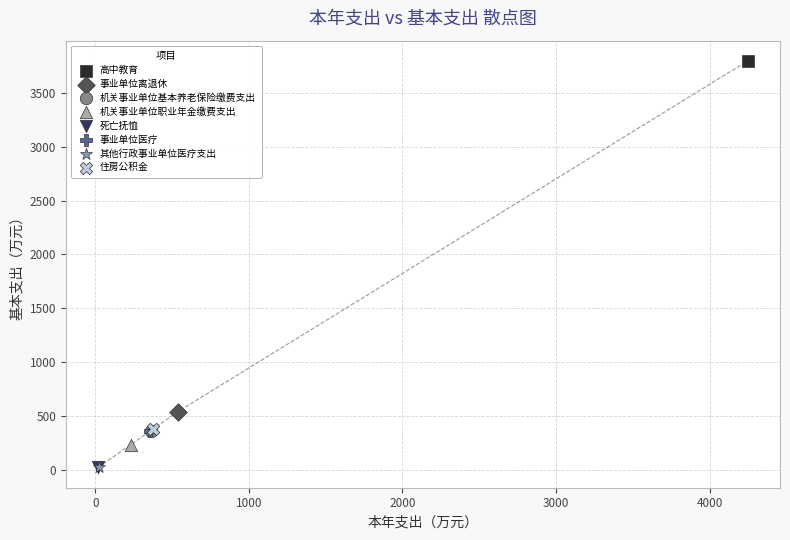

What are all the series names shown in the legend?

高中教育, 事业单位离退休, 机关事业单位基本养老保险缴费支出, 机关事业单位职业年金缴费支出, 死亡抚恤, 事业单位医疗, 其他行政事业单位医疗支出, 住房公积金